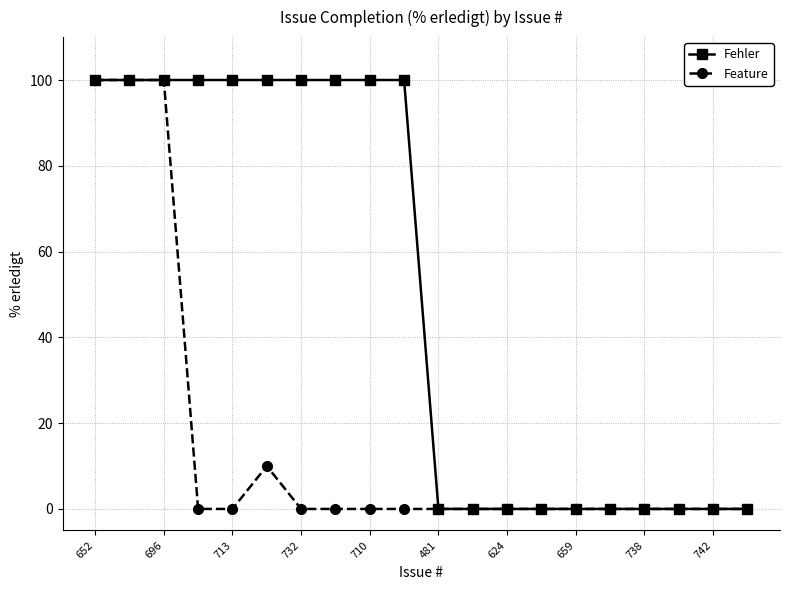

List the series in order of their overall mean, lowest first.

Feature, Fehler